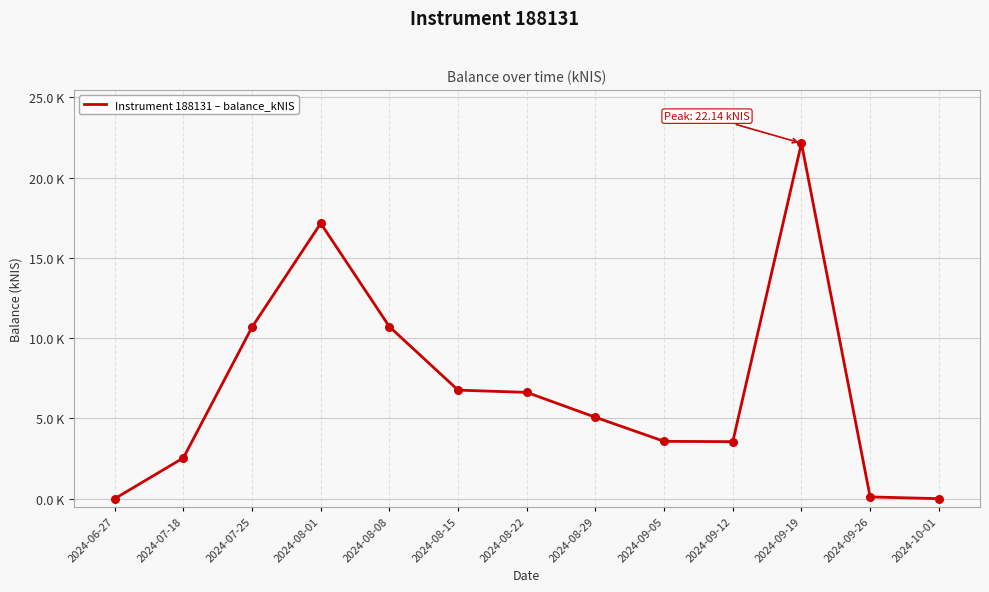

Approximately how many times larger is the value at 2024-09-19 compared to 2024-08-22?

3.3